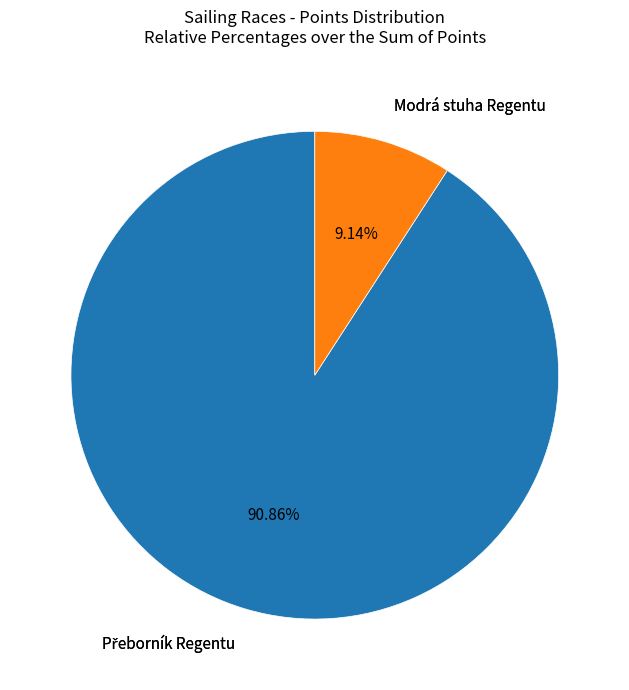

Which category has the smallest portion of the pie?

Modrá stuha Regentu